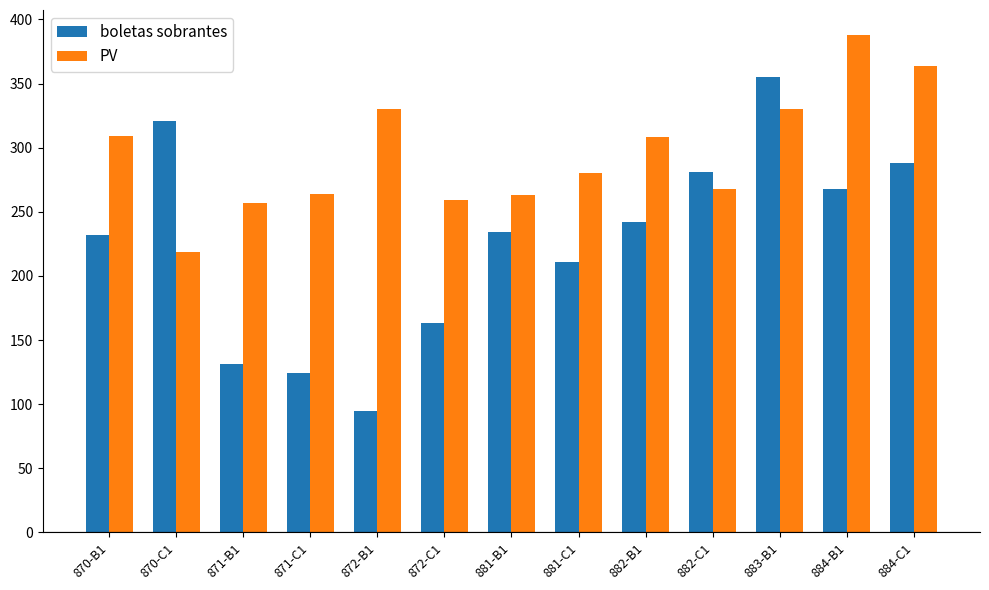

The value of PV at 870-B1 is 309. True or false?

True